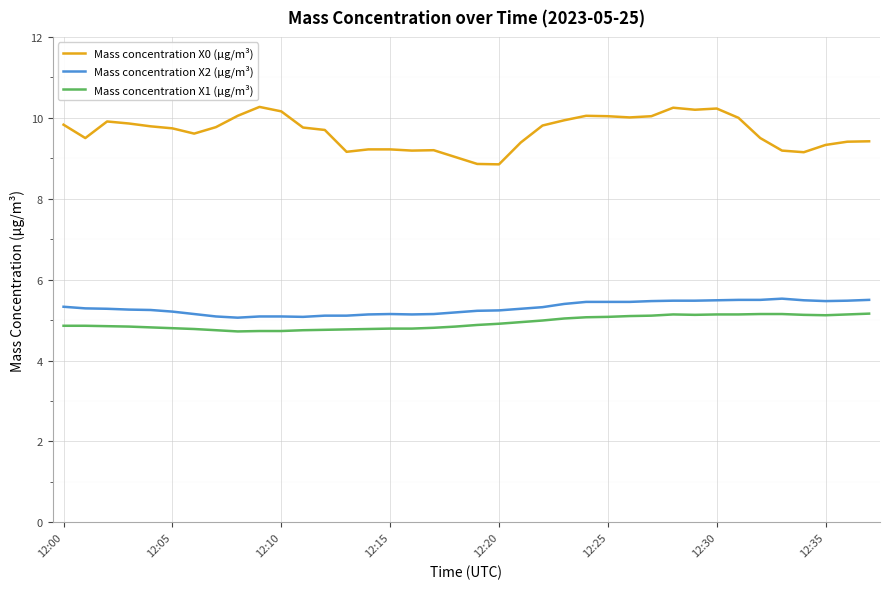

What is the difference between the maximum and minimum values in the Mass concentration X0 (μg/m³) series?

1.4